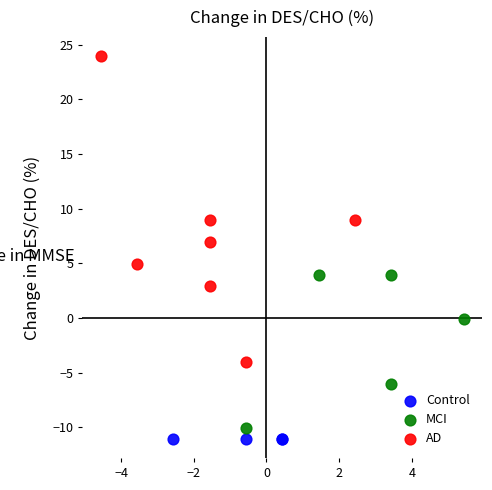

Which series reaches the maximum Y coordinate?

AD